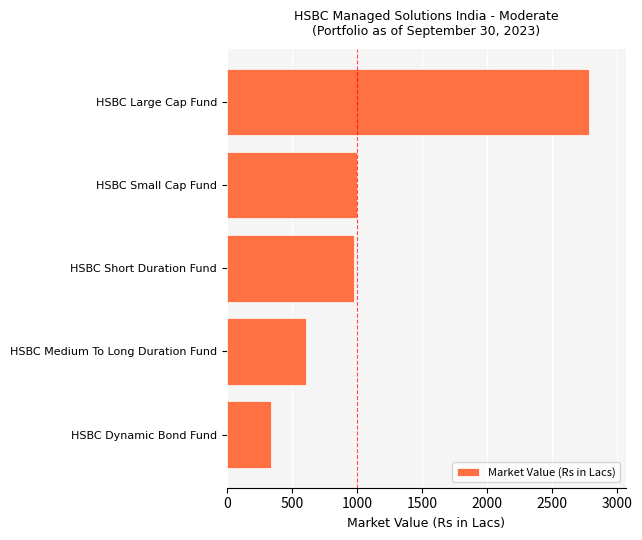

The value at HSBC Medium To Long Duration Fund is 310.7. True or false?

False